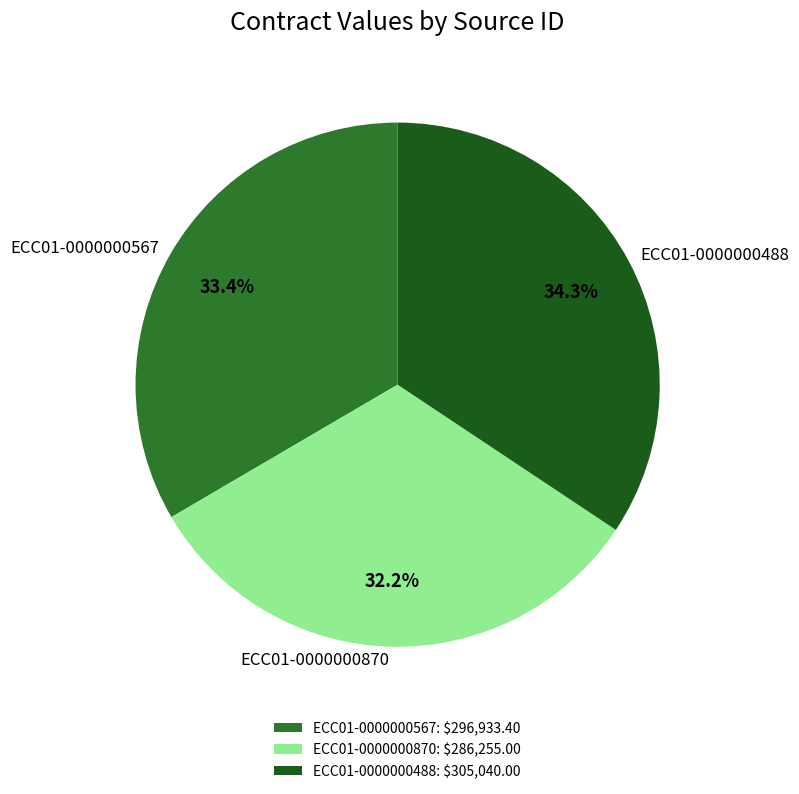

Does any single category account for the majority?

No